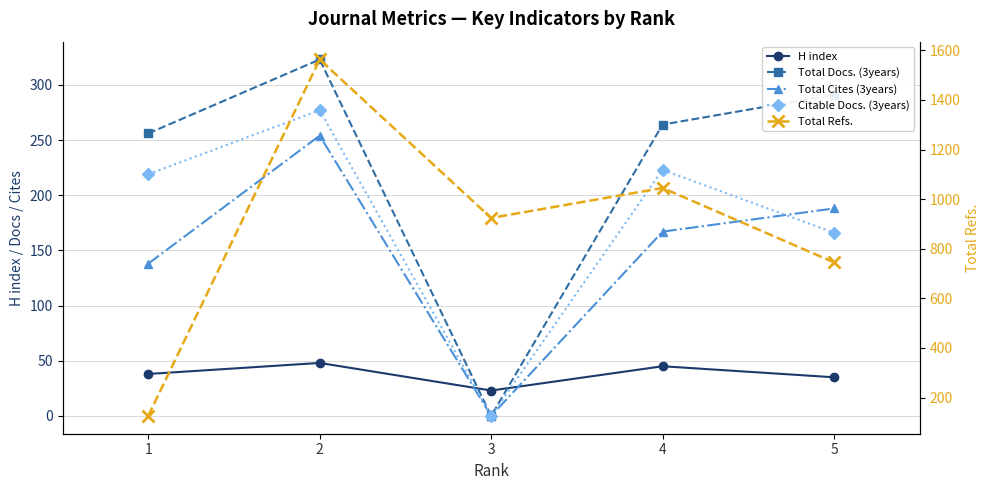

Does the chart have visible grid lines?

Yes